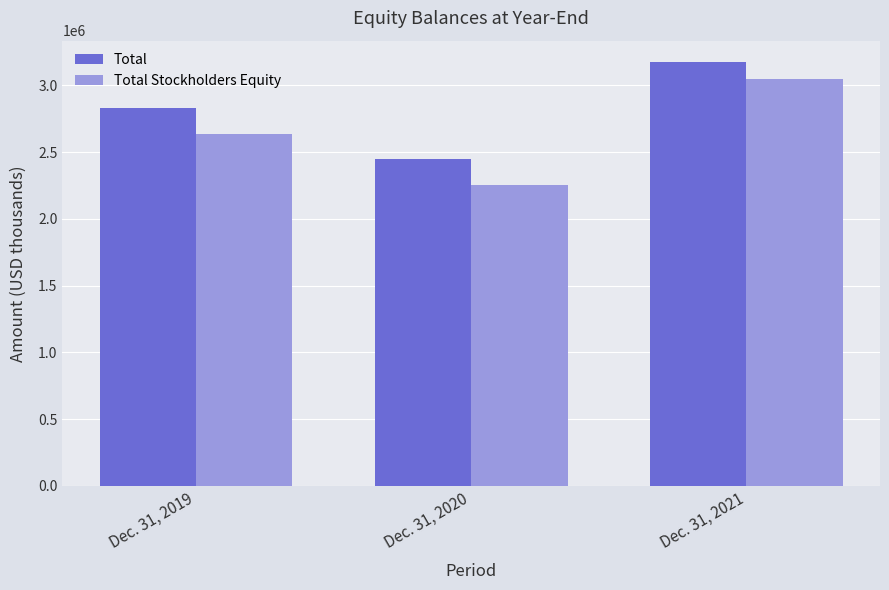

Which series has the widest spread of values?

Total Stockholders Equity